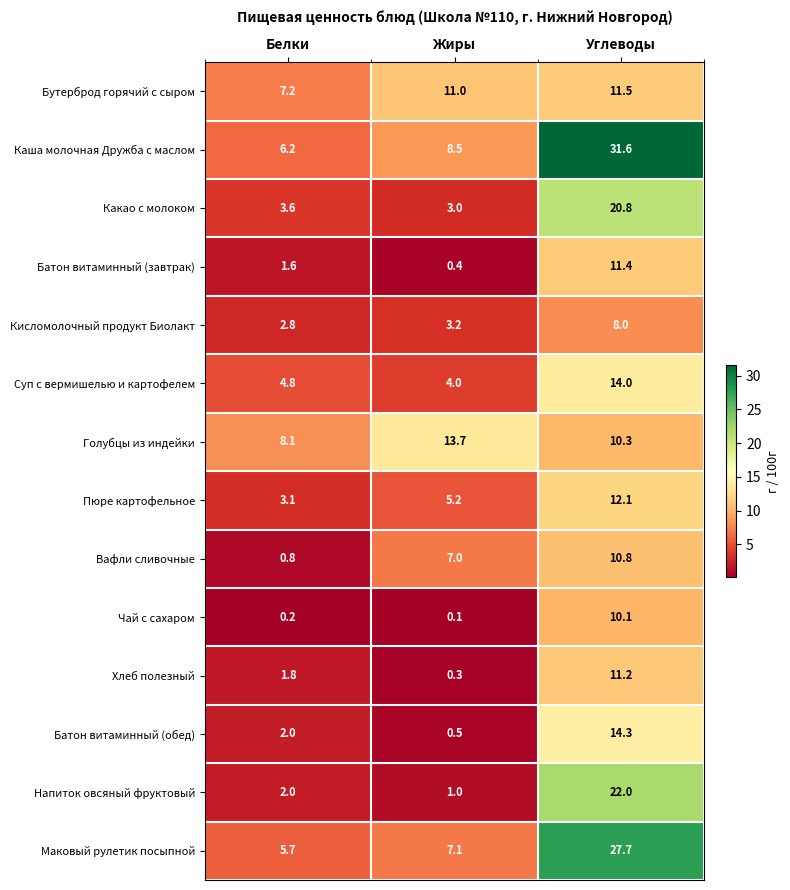

Which series has the largest total across all categories?

Каша молочная Дружба с маслом